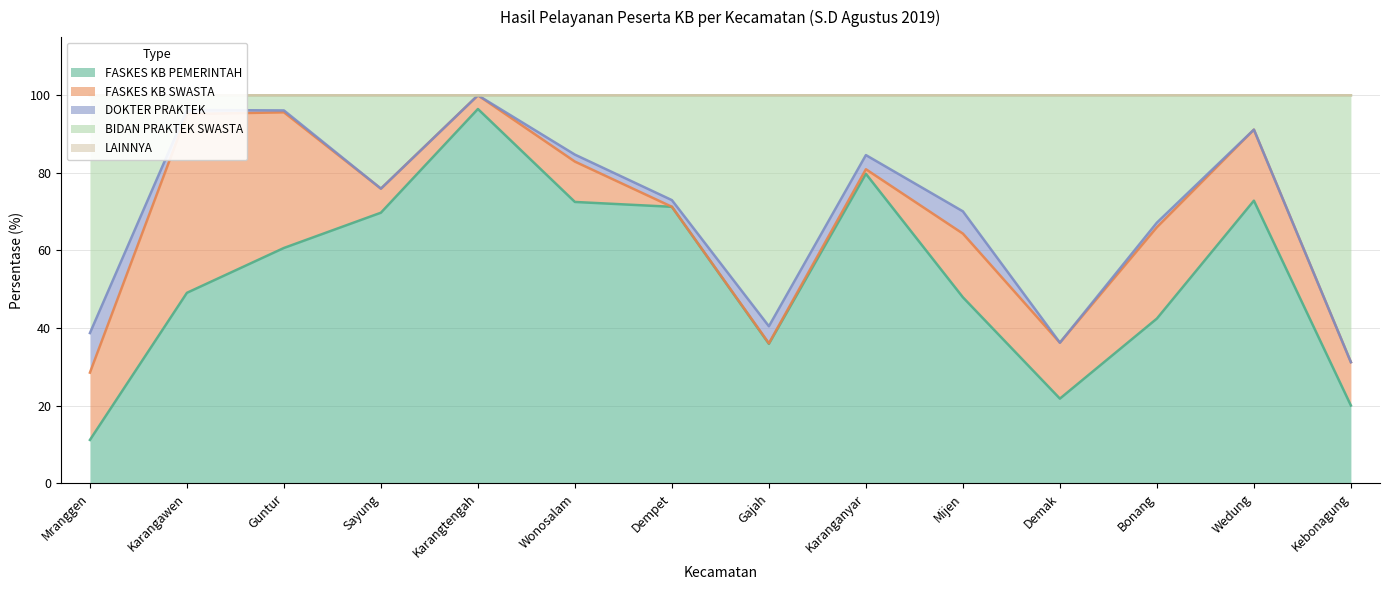

Between Demak and Wedung, which series saw the biggest shift?

BIDAN PRAKTEK SWASTA